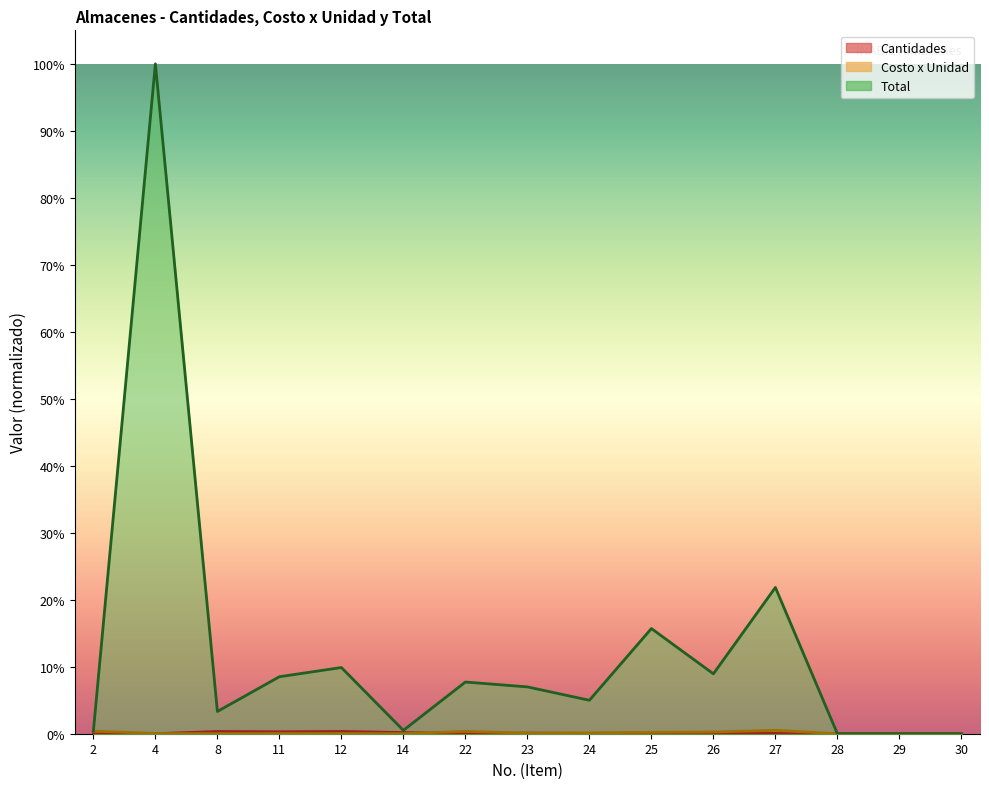

True or false: Total and Costo x Unidad intersect in this chart.

False